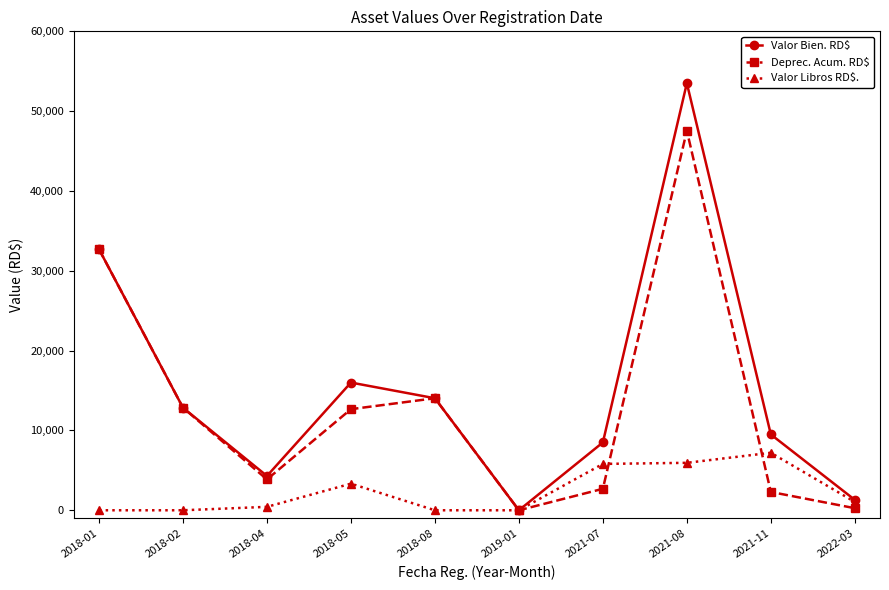

True or false: Deprec. Acum. RD$ and Valor Libros RD$. intersect in this chart.

True